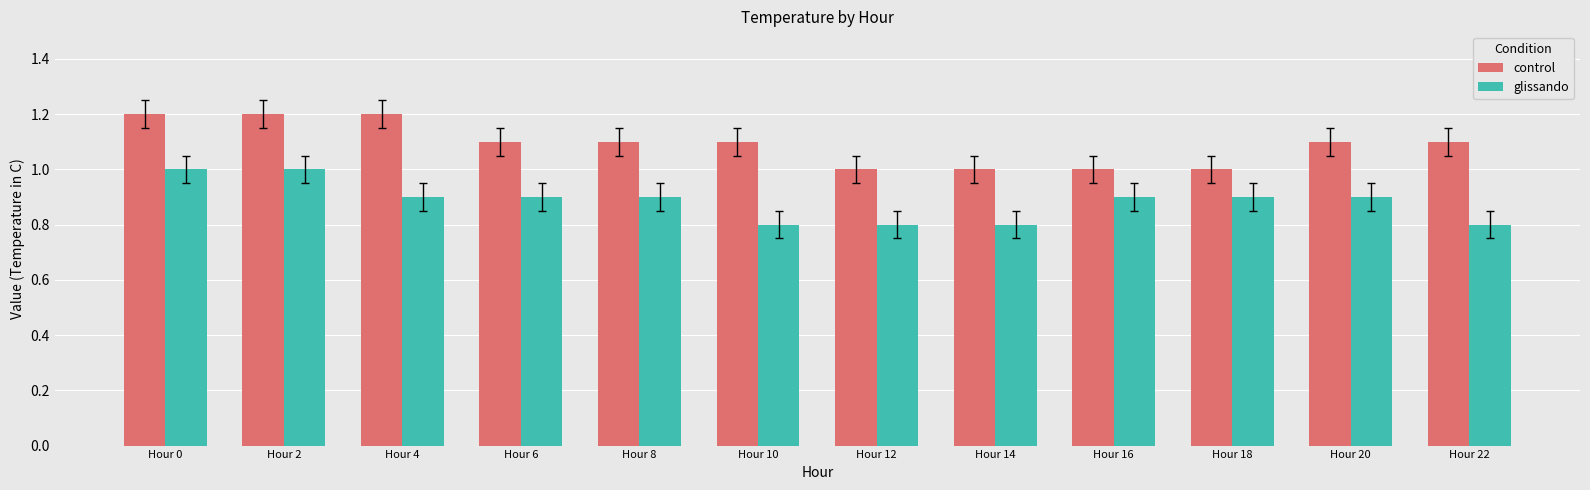

What is the difference between the control values at Hour 0 and Hour 12?

0.2